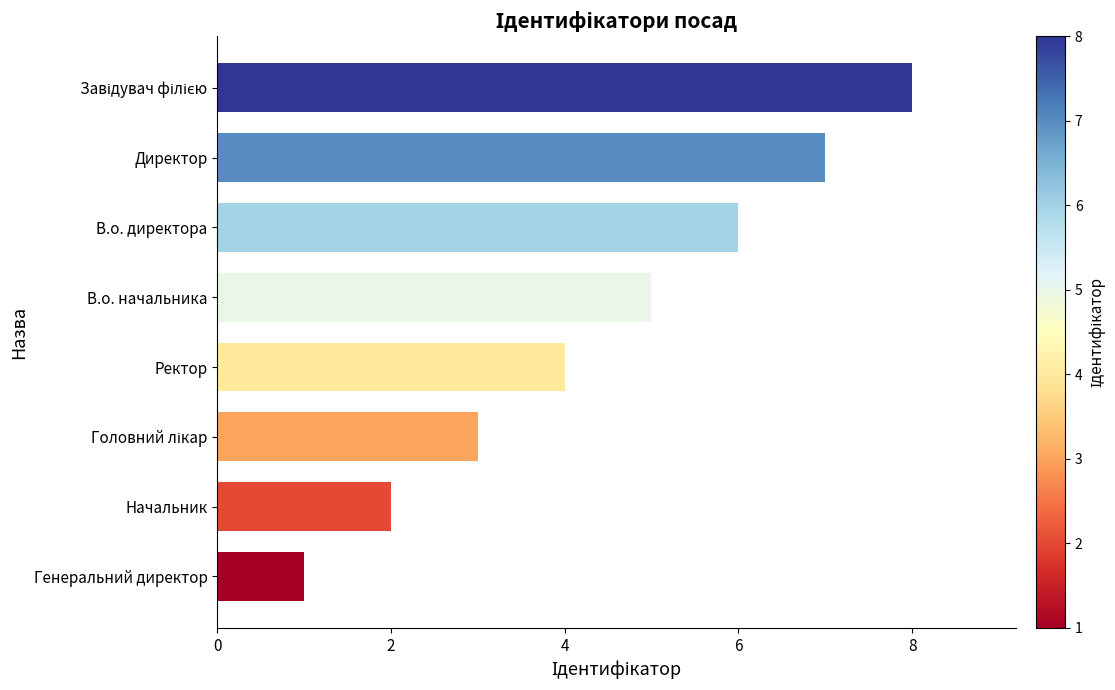

Reading top to bottom, what are all the values shown in this chart?

8	7	6	5	4	3	2	1